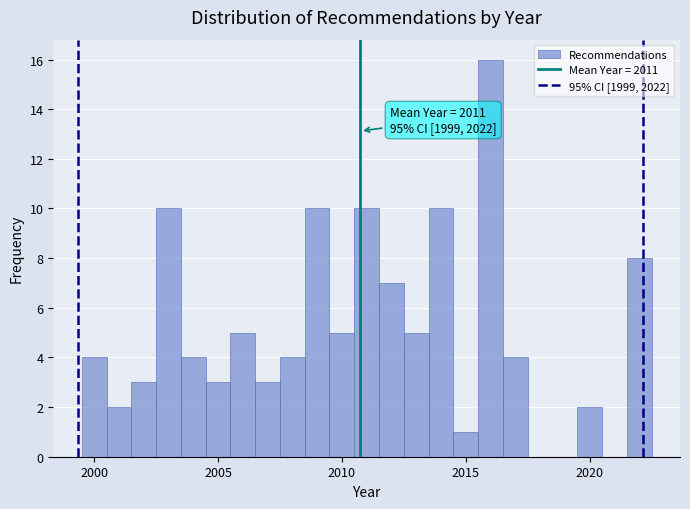

Read against the x-axis, roughly where is the centre of the tallest bar?

2016.0